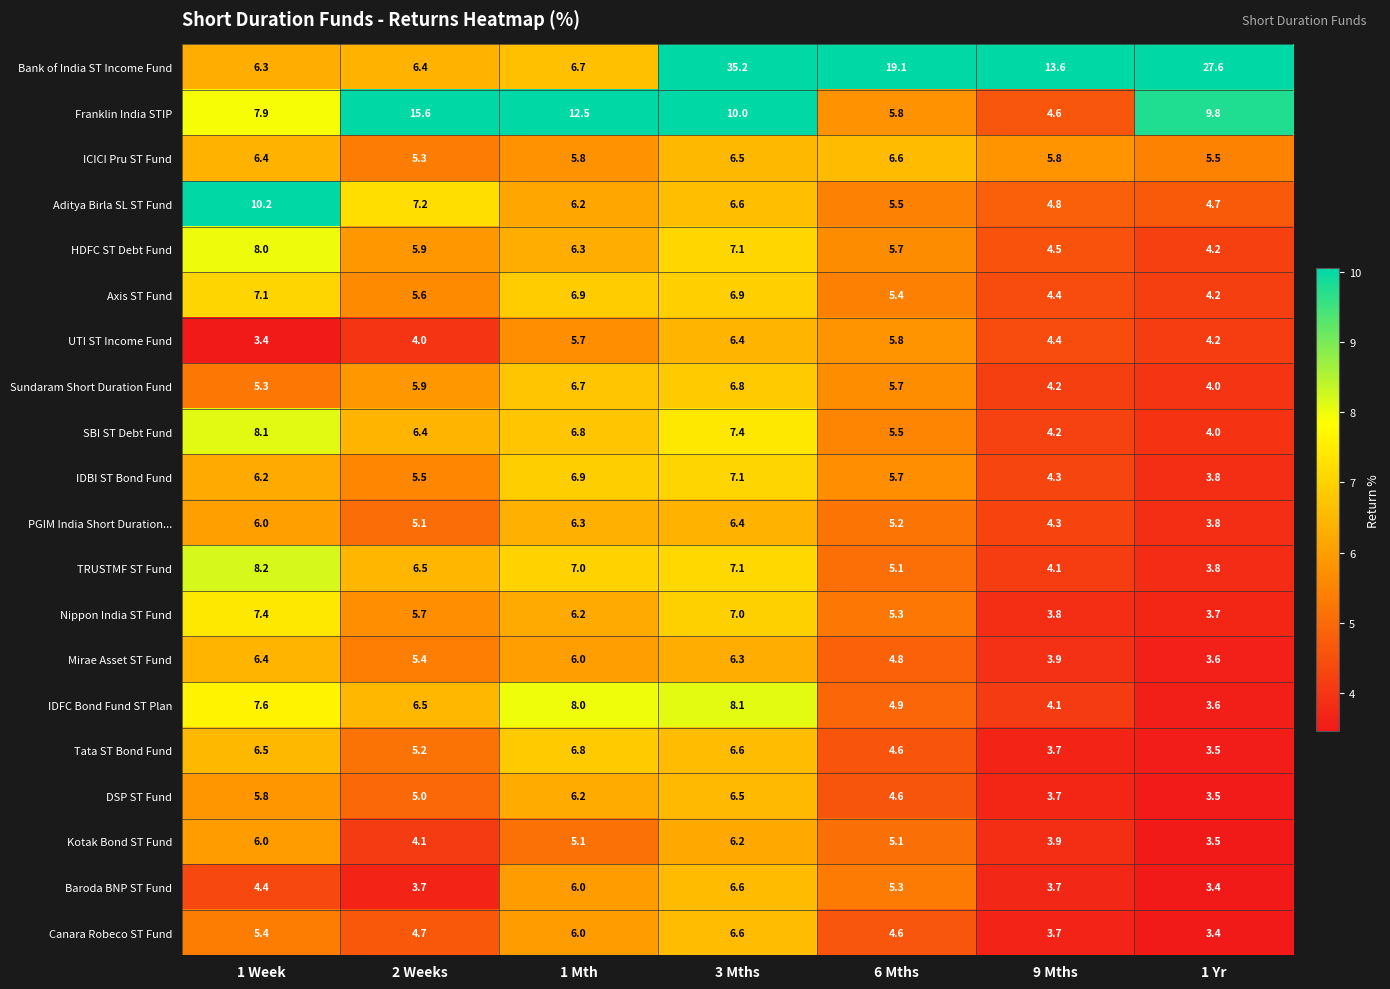

What is the total value across all series at 1 Mth?

134.1